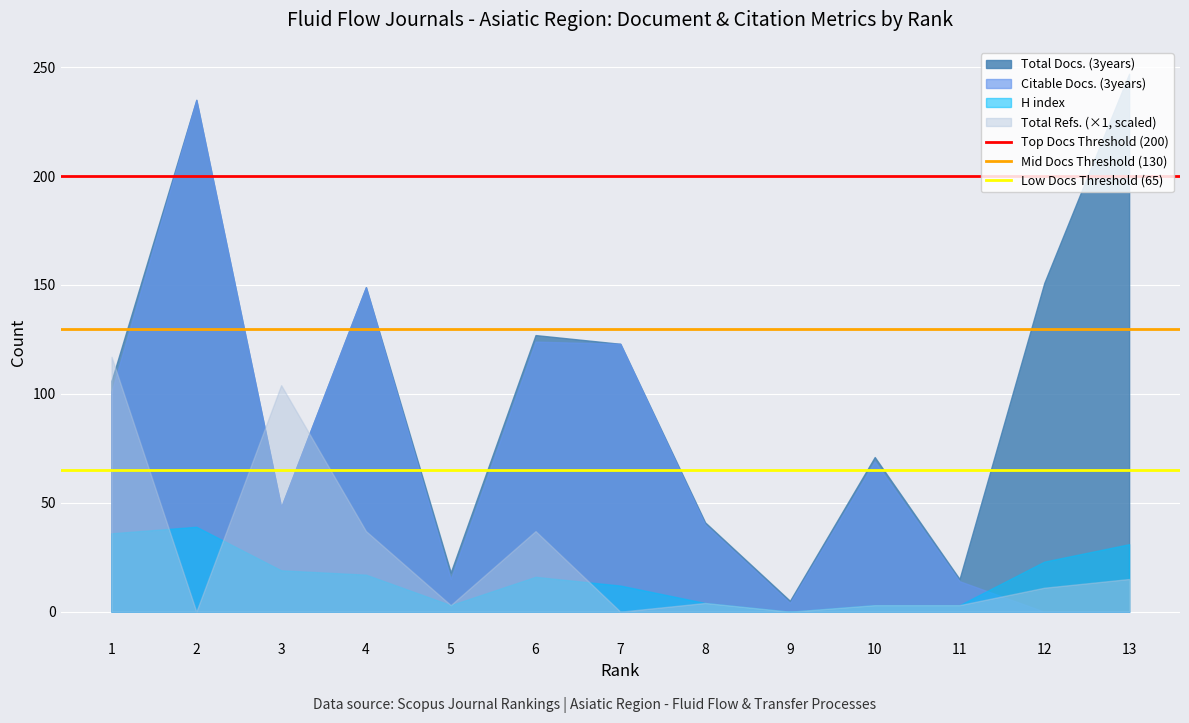

At 6, list the series in order from smallest to largest.

H index, Total Refs. (×1, scaled), Citable Docs. (3years), Total Docs. (3years)